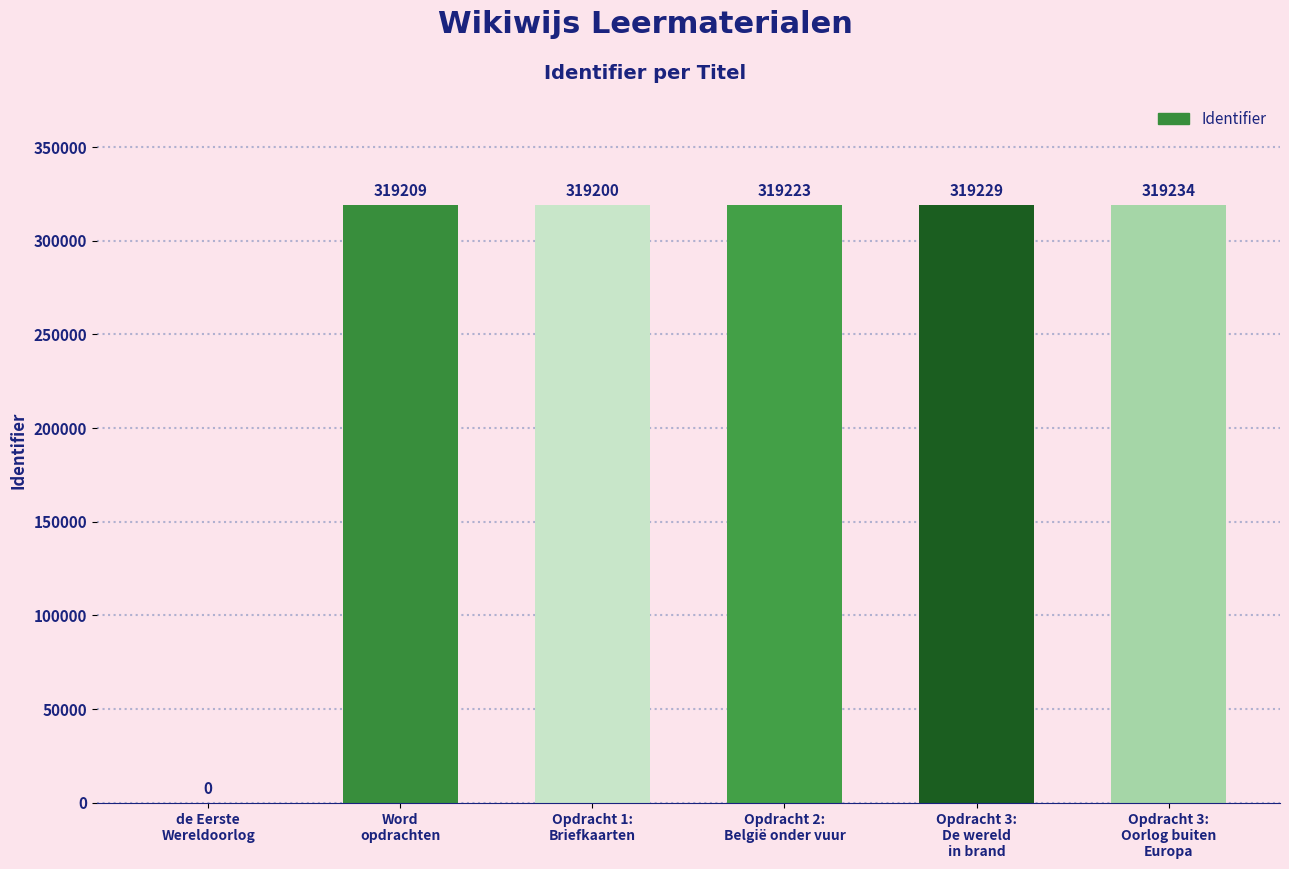

What is the greatest value displayed?

319234